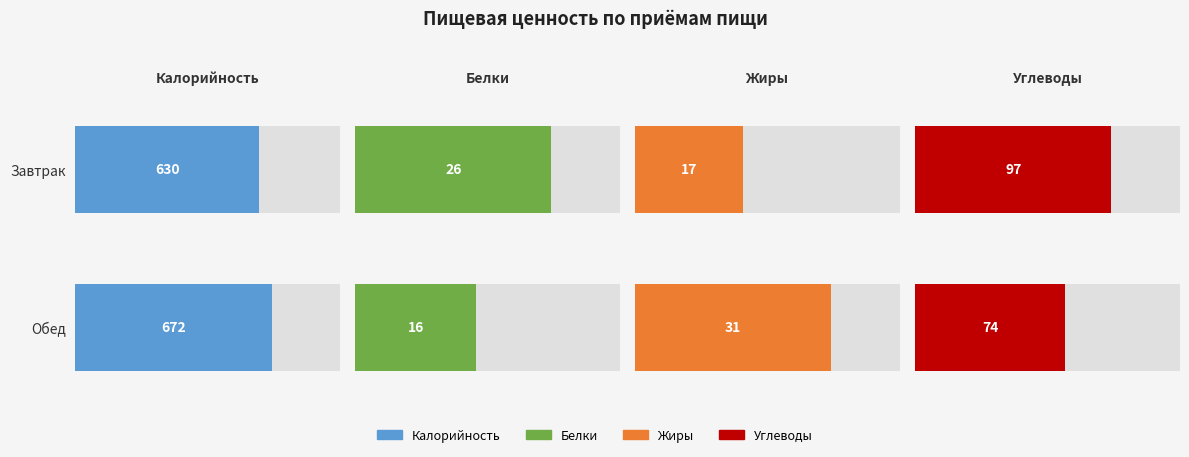

At which category is the sum across all series the highest?

Обед